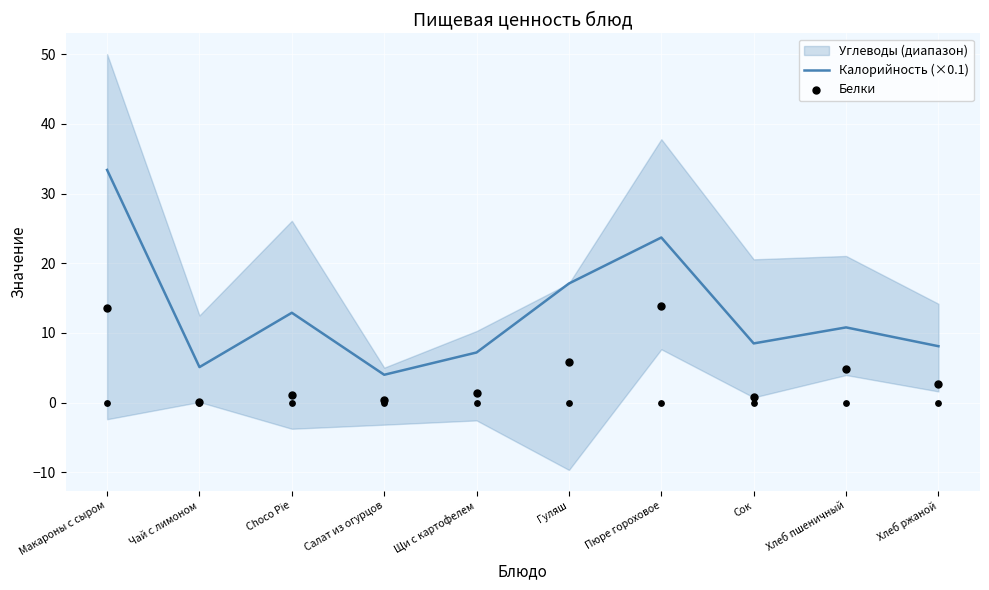

Which series contains the highest Y value?

Калорийность (×0.1)